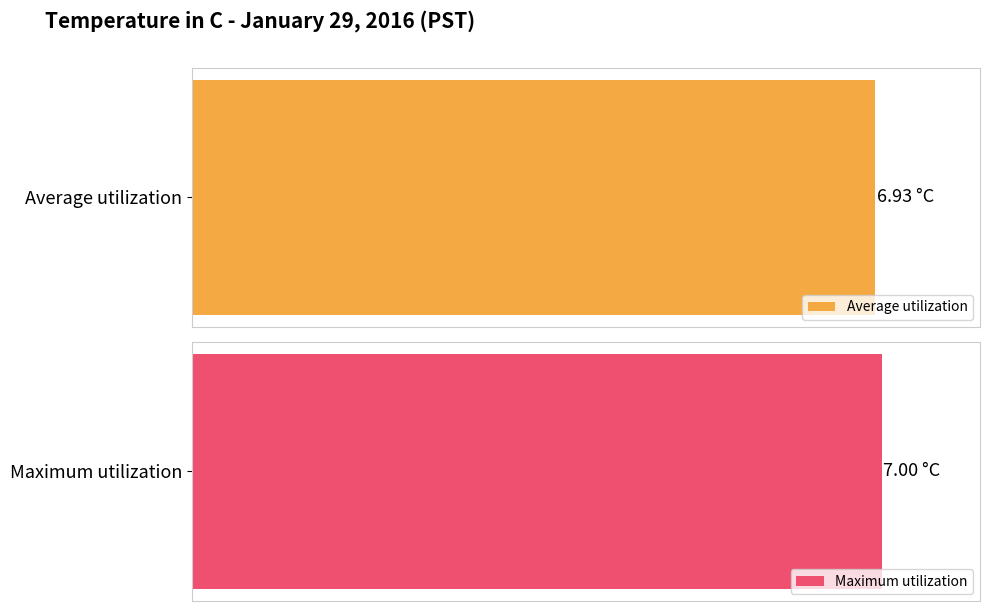

The value of Maximum utilization at 18 is 2.5. True or false?

False